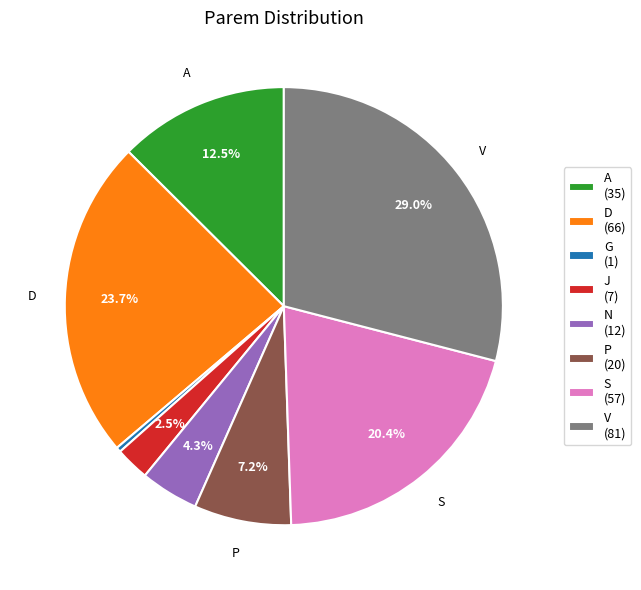

To the nearest percent, what is the average slice percentage?

12%